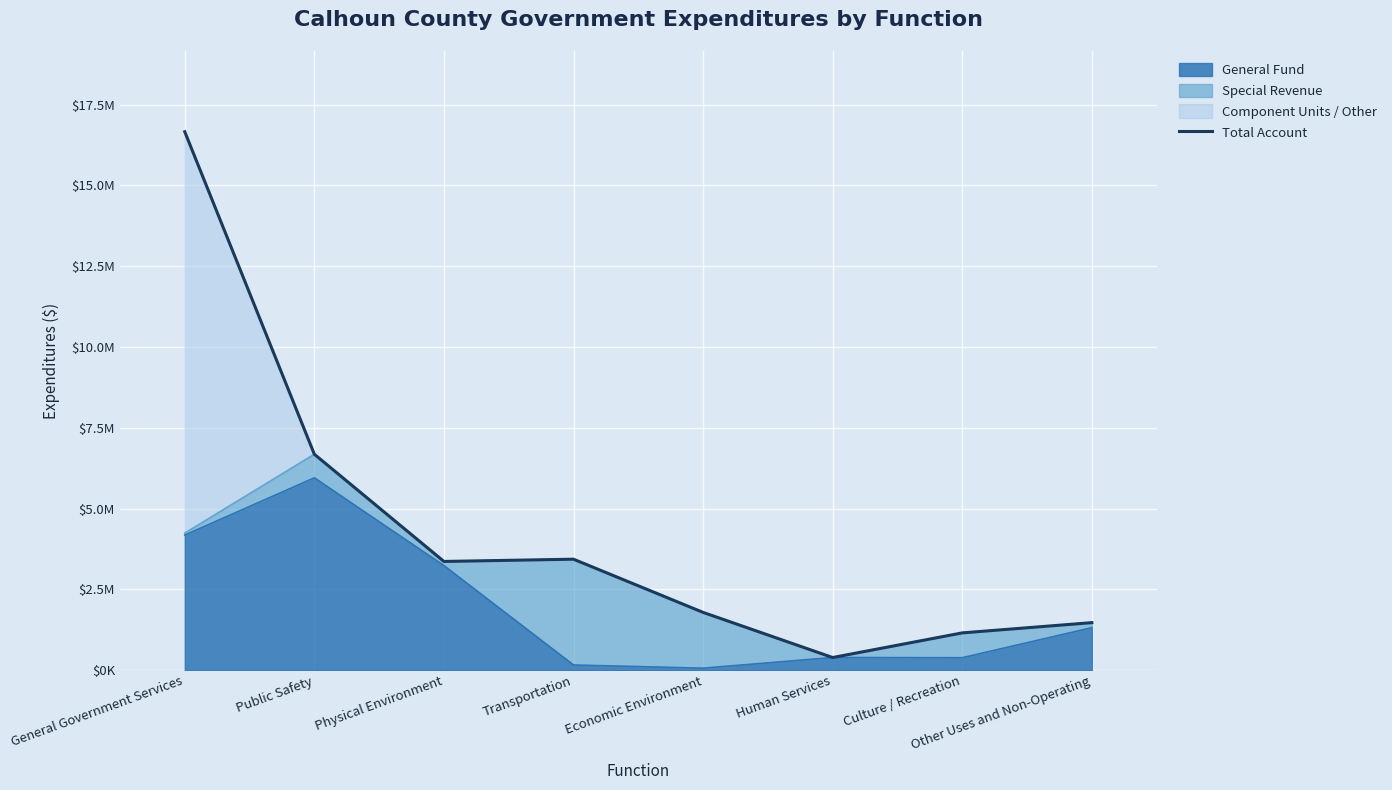

Does the chart display data point markers on the line(s)?

No